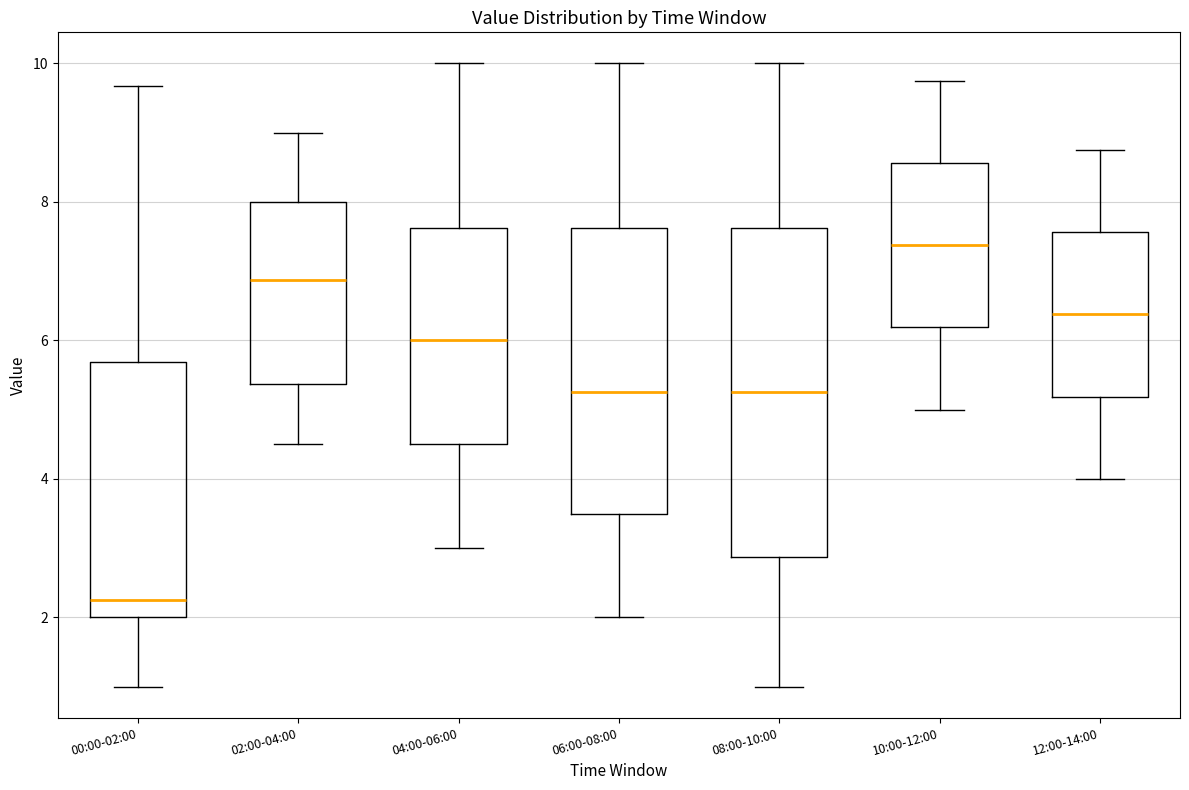

Reading left to right, transcribe this box plot: for each box, give where its median line is, the range the box spans, and where its two whiskers end, as read against the y-axis. The values are not printed on the chart, so give them approximately, as read against the axis.

00:00-02:00: median 2.2, box 2.0 to 5.6, whiskers 1.0 to 9.6
02:00-04:00: median 6.8, box 5.4 to 8.0, whiskers 4.6 to 9.0
04:00-06:00: median 6.0, box 4.6 to 7.6, whiskers 3.0 to 10.0
06:00-08:00: median 5.2, box 3.6 to 7.6, whiskers 2.0 to 10.0
08:00-10:00: median 5.2, box 2.8 to 7.6, whiskers 1.0 to 10.0
10:00-12:00: median 7.4, box 6.2 to 8.6, whiskers 5.0 to 9.8
12:00-14:00: median 6.4, box 5.2 to 7.6, whiskers 4.0 to 8.8